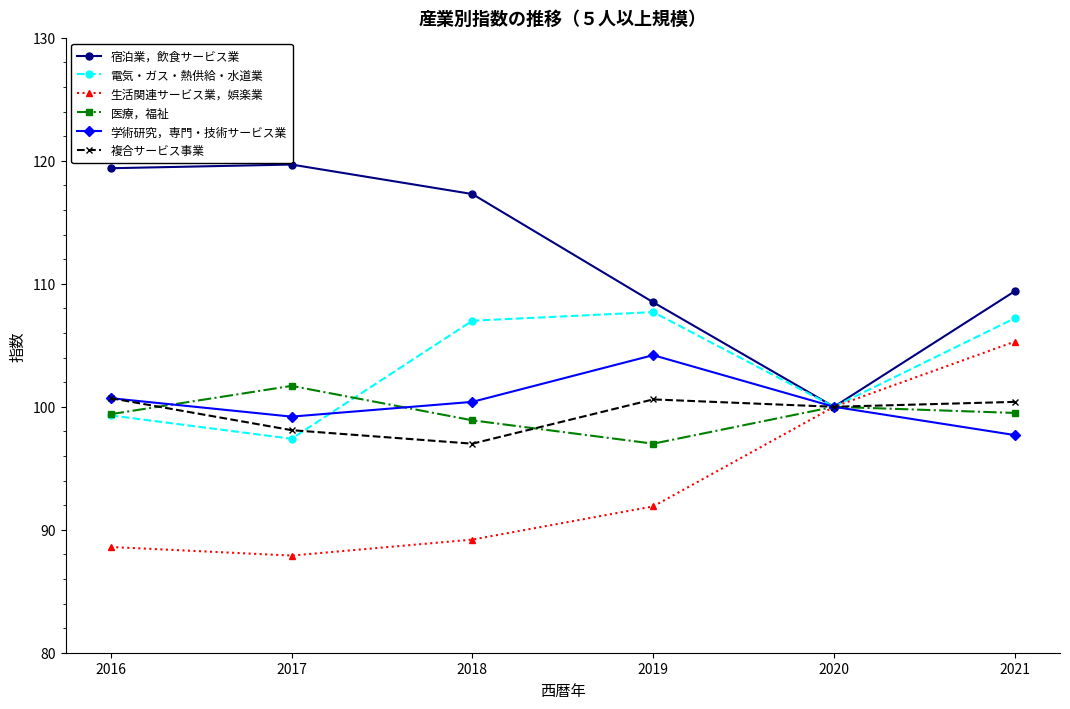

What is the value of the 学術研究，専門・技術サービス業 point at the 3rd from the left?

100.4